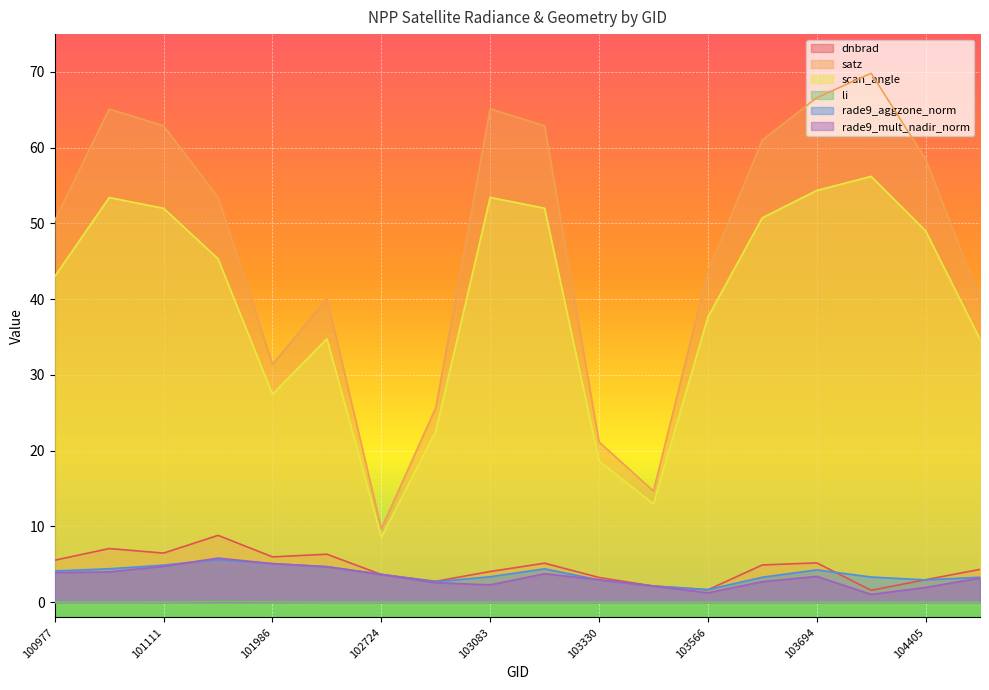

Reading left to right, extract all data points from this chart.

dnbrad: 100977=5.6	101102=7.1	101111=6.5	101858=8.8	101986=6.0	102602=6.3	102724=3.7	102845=2.8	103083=4.1	103092=5.2	103330=3.3	103448=2.1	103566=1.6	103686=4.9	103694=5.2	104287=1.6	104405=3.0	104522=4.3
satz: 100977=50.4	101102=65.1	101111=62.9	101858=53.4	101986=31.4	102602=40.1	102724=9.7	102845=25.7	103083=65.1	103092=62.9	103330=21.2	103448=14.7	103566=43.6	103686=61.0	103694=66.6	104287=69.8	104405=58.5	104522=40.0
scan_angle: 100977=43.0	101102=53.4	101111=52.0	101858=45.3	101986=27.5	102602=34.8	102724=8.6	102845=22.6	103083=53.4	103092=52.0	103330=18.6	103448=13.0	103566=37.6	103686=50.8	103694=54.4	104287=56.2	104405=49.0	104522=34.7
li: 100977=0.0	101102=0.0	101111=0.0	101858=0.1	101986=0.1	102602=0.0	102724=0.0	102845=0.0	103083=0.0	103092=0.0	103330=0.0	103448=0.0	103566=0.0	103686=0.0	103694=0.0	104287=0.0	104405=0.0	104522=0.0
rade9_aggzone_norm: 100977=4.1	101102=4.4	101111=4.9	101858=5.7	101986=5.1	102602=4.7	102724=3.7	102845=2.7	103083=3.4	103092=4.4	103330=2.9	103448=2.1	103566=1.7	103686=3.3	103694=4.3	104287=3.3	104405=3.0	104522=3.3
rade9_mult_nadir_norm: 100977=3.9	101102=4.0	101111=4.7	101858=5.8	101986=5.1	102602=4.7	102724=3.7	102845=2.6	103083=2.3	103092=3.8	103330=3.0	103448=2.1	103566=1.2	103686=2.7	103694=3.4	104287=1.0	104405=2.0	104522=3.2